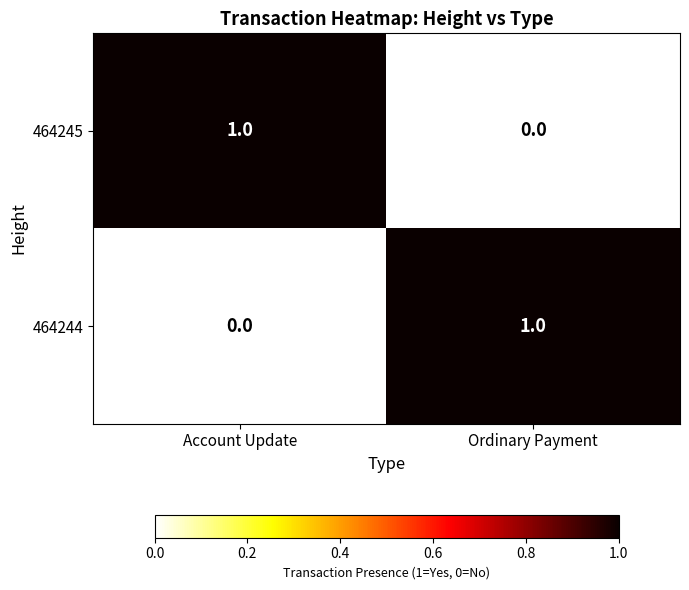

Which category has the highest value in the 464245 series?

Account Update